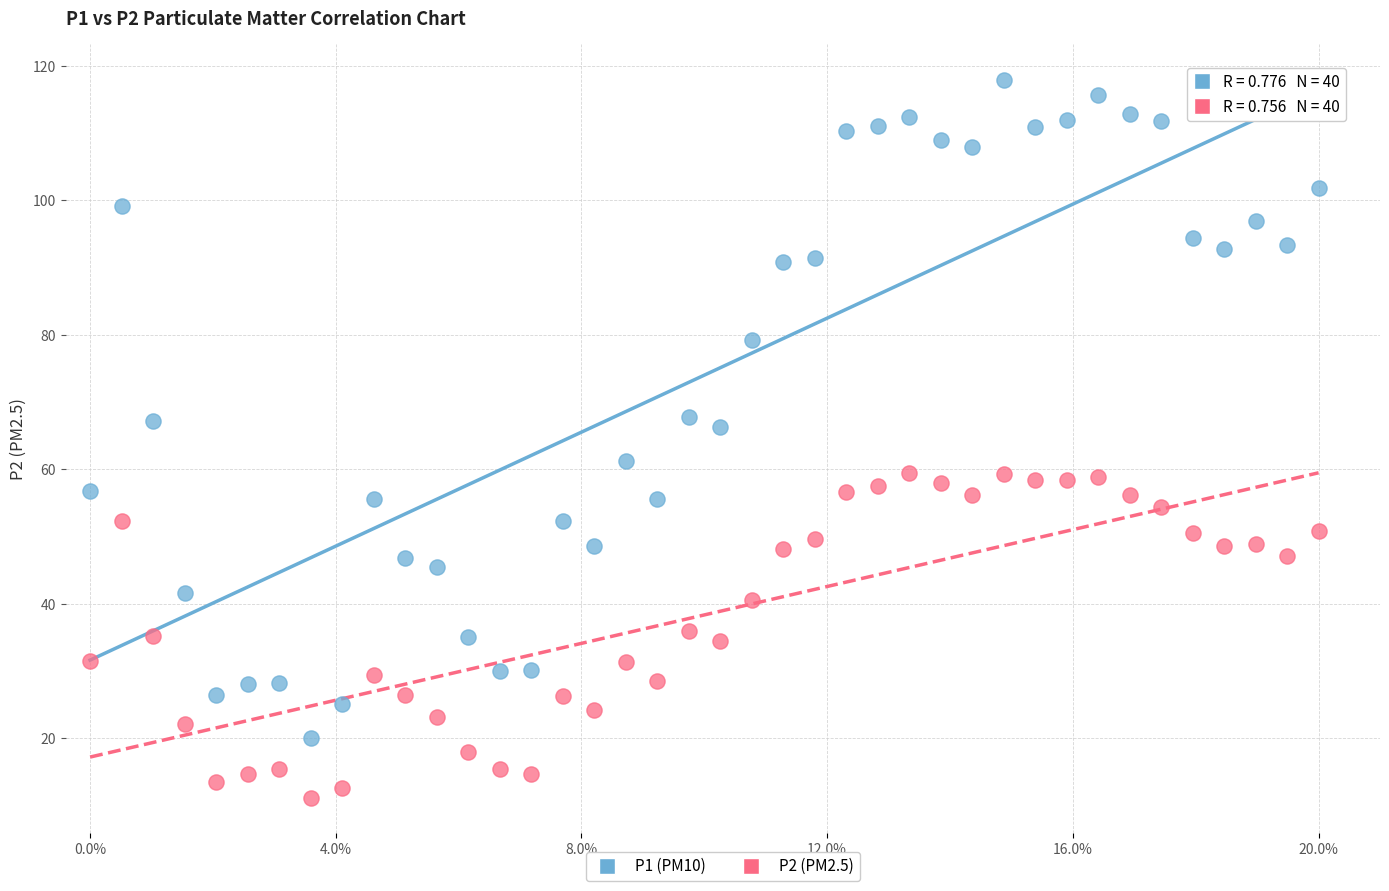

Across all data points, what is the range of Y values (max minus min)?

106.7